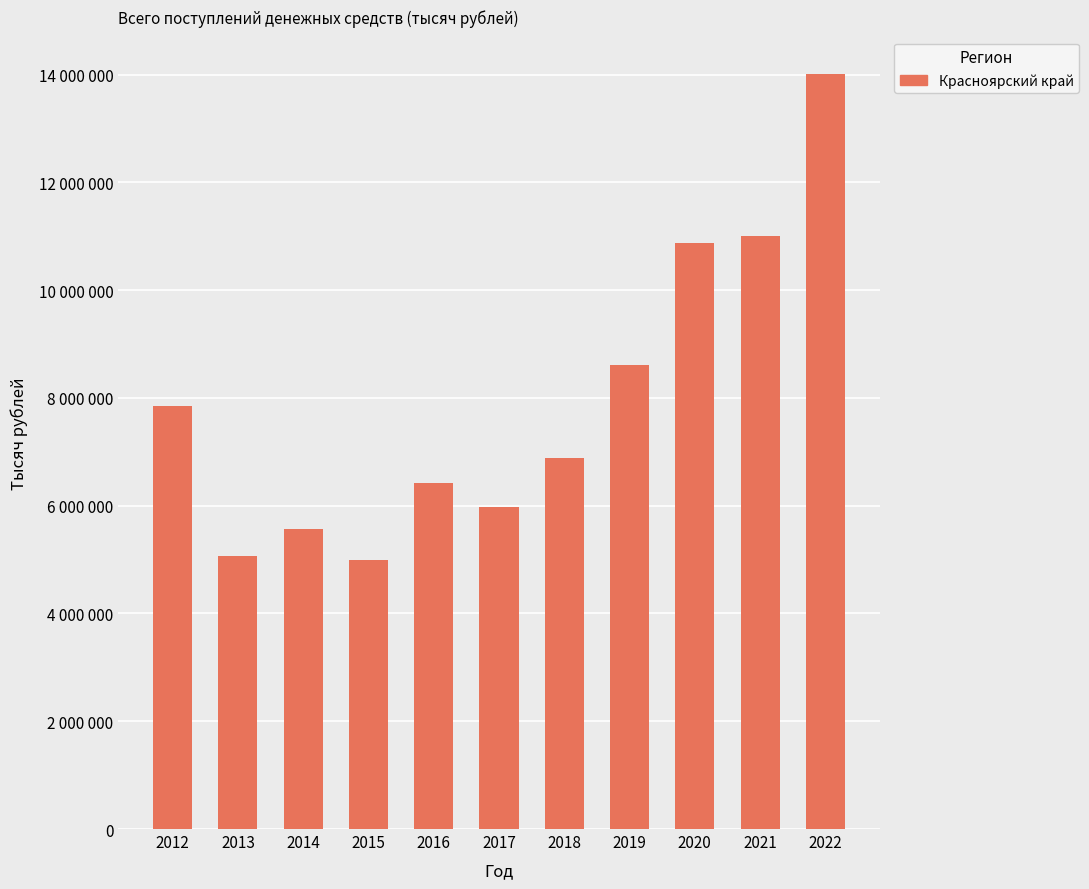

Are the bars horizontal?

No